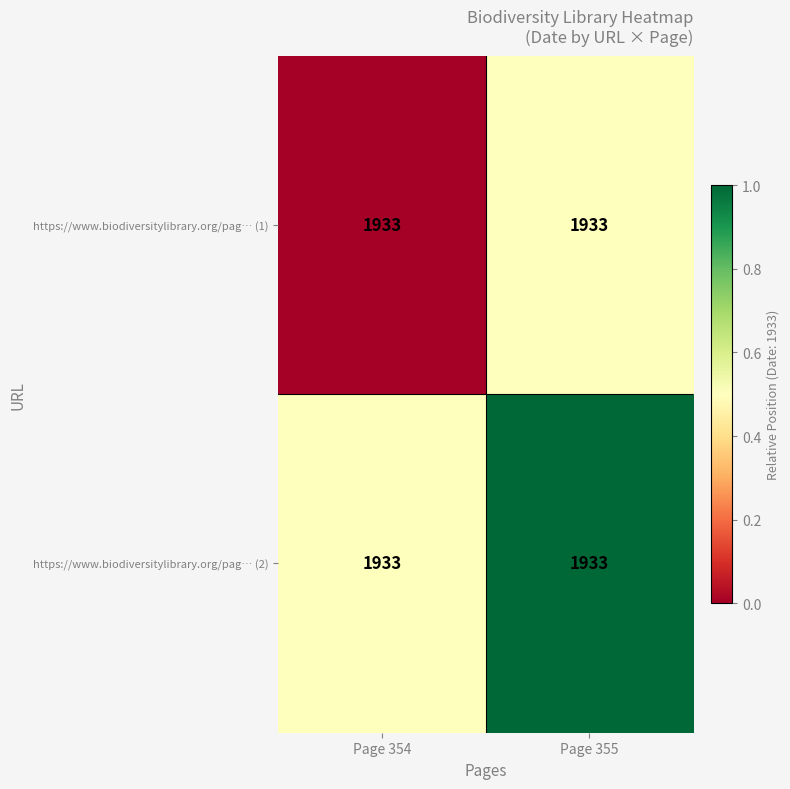

How many distinct data groups are displayed?

2